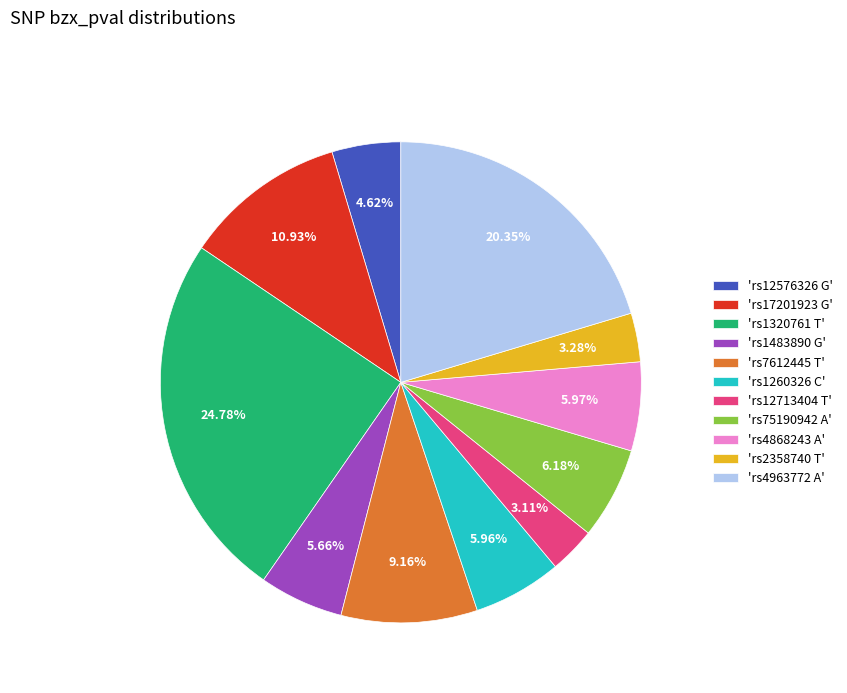

How many slices are in this pie chart?

11